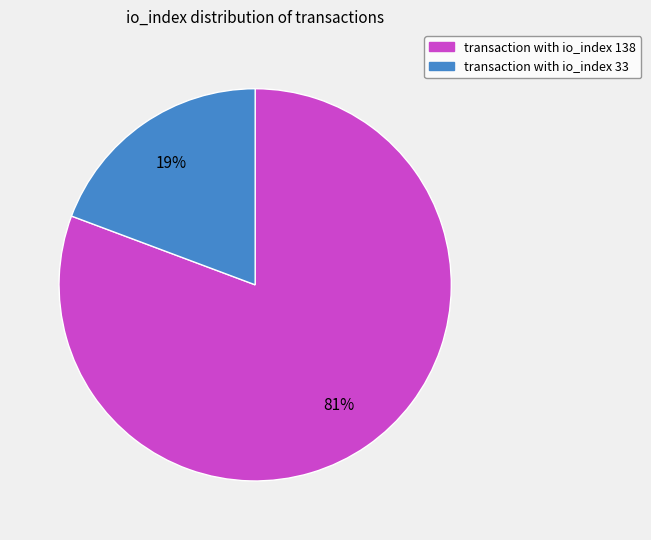

To the nearest percent, what is the average slice percentage?

50%